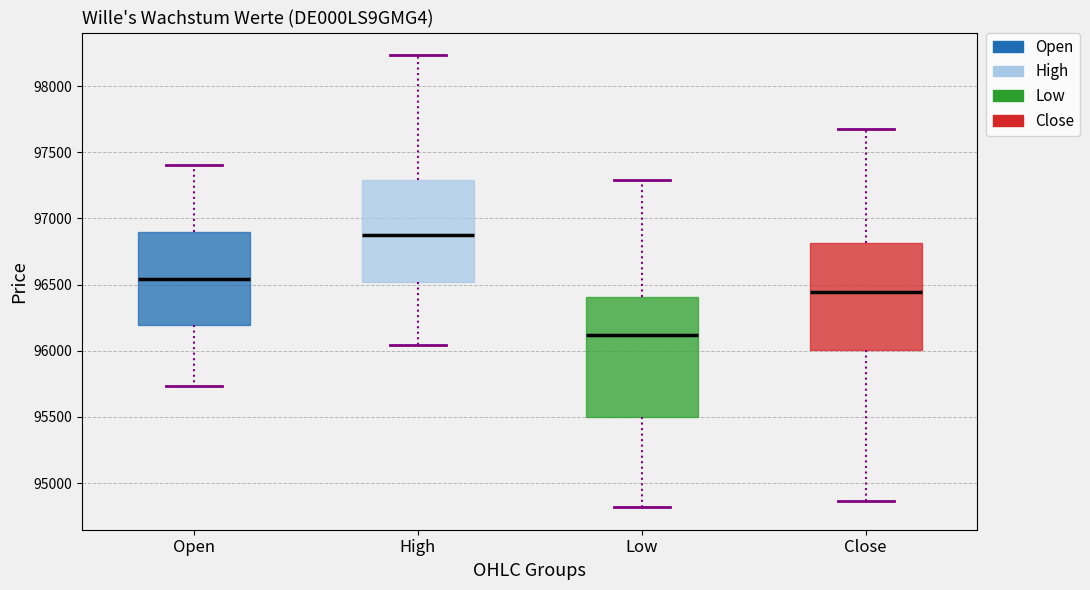

Which box has the highest median line?

High